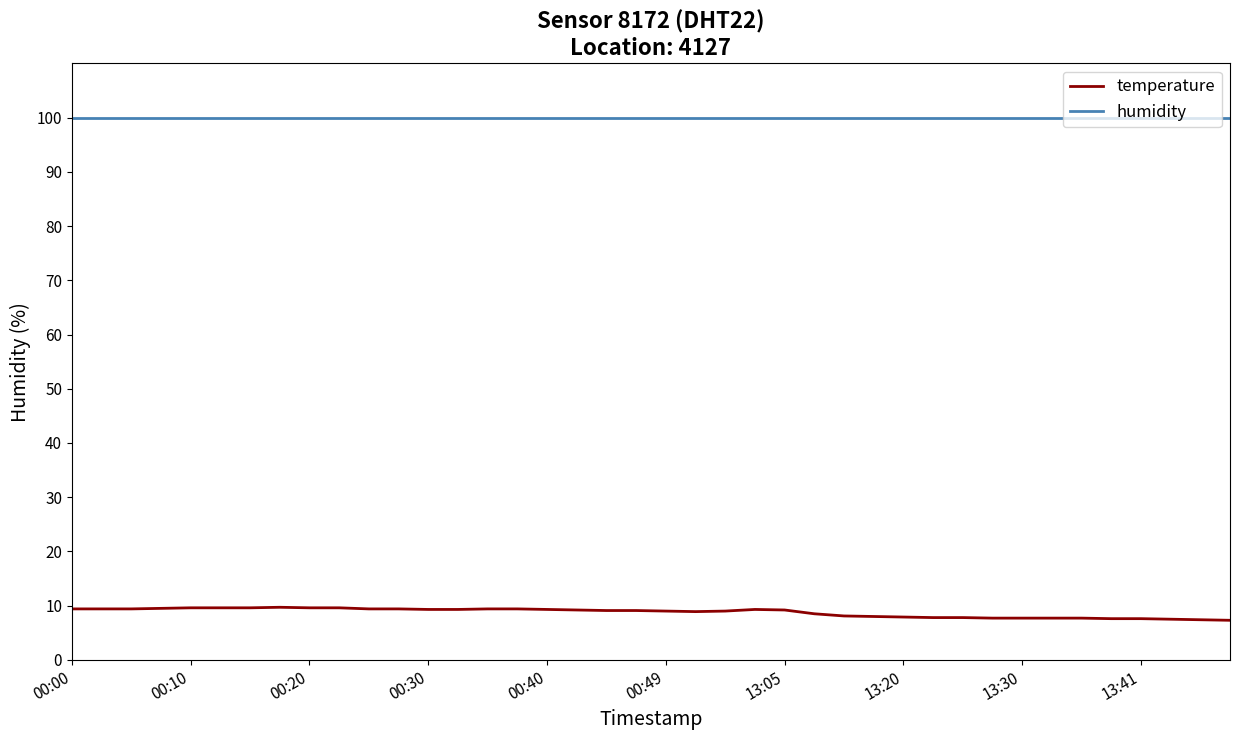

Rank the series by their maximum value, from highest to lowest.

humidity, temperature